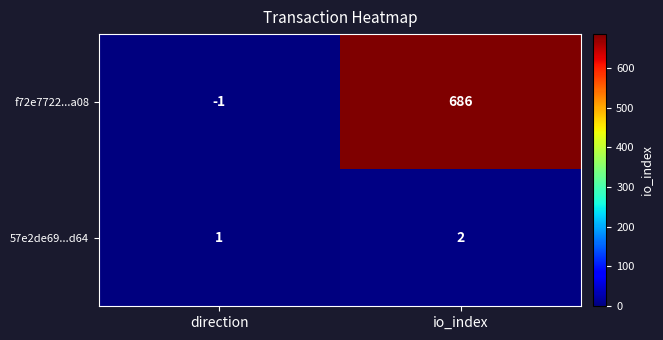

How many distinct data groups are displayed?

2